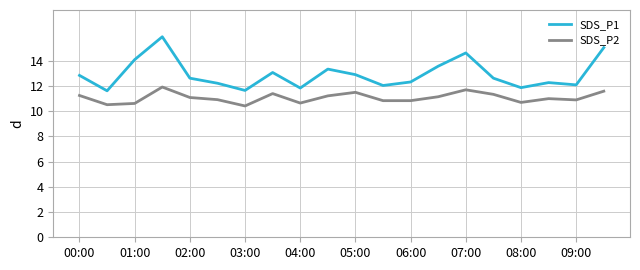

What is the maximum value for SDS_P2?

11.9